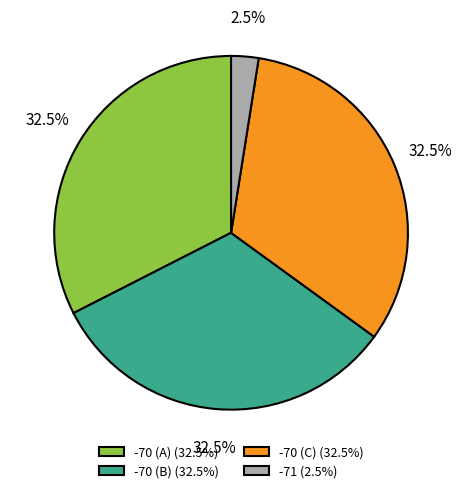

Is there a majority slice in this chart?

No